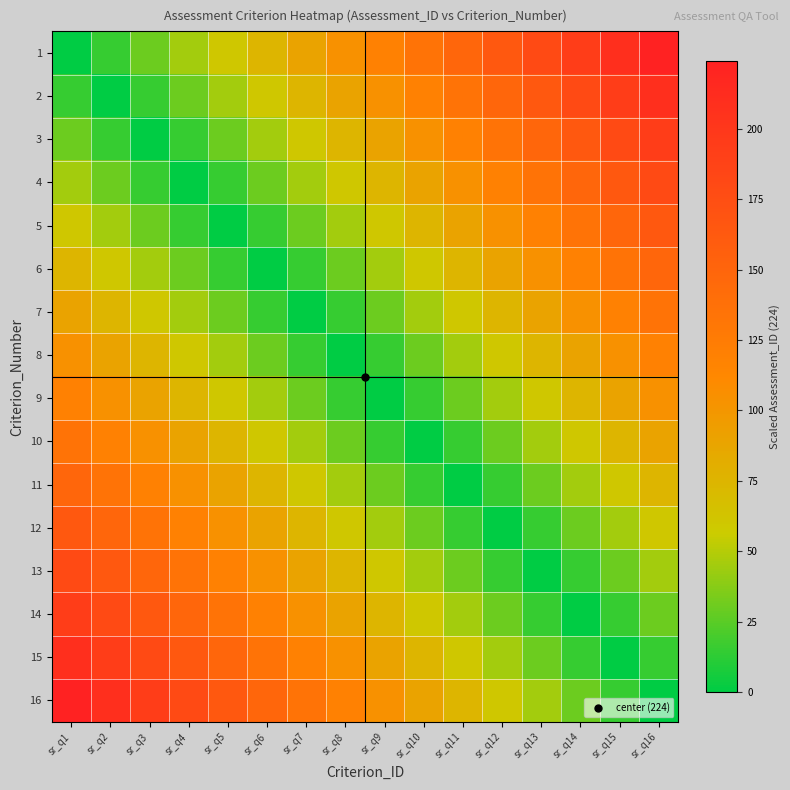

Reading left to right, list all the values displayed in this chart.

1: sr_q1=0.0	sr_q2=14.9	sr_q3=29.9	sr_q4=44.8	sr_q5=59.7	sr_q6=74.7	sr_q7=89.6	sr_q8=104.5	sr_q9=119.5	sr_q10=134.4	sr_q11=149.3	sr_q12=164.3	sr_q13=179.2	sr_q14=194.1	sr_q15=209.1	sr_q16=224.0
2: sr_q1=14.9	sr_q2=0.0	sr_q3=14.9	sr_q4=29.9	sr_q5=44.8	sr_q6=59.7	sr_q7=74.7	sr_q8=89.6	sr_q9=104.5	sr_q10=119.5	sr_q11=134.4	sr_q12=149.3	sr_q13=164.3	sr_q14=179.2	sr_q15=194.1	sr_q16=209.1
3: sr_q1=29.9	sr_q2=14.9	sr_q3=0.0	sr_q4=14.9	sr_q5=29.9	sr_q6=44.8	sr_q7=59.7	sr_q8=74.7	sr_q9=89.6	sr_q10=104.5	sr_q11=119.5	sr_q12=134.4	sr_q13=149.3	sr_q14=164.3	sr_q15=179.2	sr_q16=194.1
4: sr_q1=44.8	sr_q2=29.9	sr_q3=14.9	sr_q4=0.0	sr_q5=14.9	sr_q6=29.9	sr_q7=44.8	sr_q8=59.7	sr_q9=74.7	sr_q10=89.6	sr_q11=104.5	sr_q12=119.5	sr_q13=134.4	sr_q14=149.3	sr_q15=164.3	sr_q16=179.2
5: sr_q1=59.7	sr_q2=44.8	sr_q3=29.9	sr_q4=14.9	sr_q5=0.0	sr_q6=14.9	sr_q7=29.9	sr_q8=44.8	sr_q9=59.7	sr_q10=74.7	sr_q11=89.6	sr_q12=104.5	sr_q13=119.5	sr_q14=134.4	sr_q15=149.3	sr_q16=164.3
6: sr_q1=74.7	sr_q2=59.7	sr_q3=44.8	sr_q4=29.9	sr_q5=14.9	sr_q6=0.0	sr_q7=14.9	sr_q8=29.9	sr_q9=44.8	sr_q10=59.7	sr_q11=74.7	sr_q12=89.6	sr_q13=104.5	sr_q14=119.5	sr_q15=134.4	sr_q16=149.3
7: sr_q1=89.6	sr_q2=74.7	sr_q3=59.7	sr_q4=44.8	sr_q5=29.9	sr_q6=14.9	sr_q7=0.0	sr_q8=14.9	sr_q9=29.9	sr_q10=44.8	sr_q11=59.7	sr_q12=74.7	sr_q13=89.6	sr_q14=104.5	sr_q15=119.5	sr_q16=134.4
8: sr_q1=104.5	sr_q2=89.6	sr_q3=74.7	sr_q4=59.7	sr_q5=44.8	sr_q6=29.9	sr_q7=14.9	sr_q8=0.0	sr_q9=14.9	sr_q10=29.9	sr_q11=44.8	sr_q12=59.7	sr_q13=74.7	sr_q14=89.6	sr_q15=104.5	sr_q16=119.5
9: sr_q1=119.5	sr_q2=104.5	sr_q3=89.6	sr_q4=74.7	sr_q5=59.7	sr_q6=44.8	sr_q7=29.9	sr_q8=14.9	sr_q9=0.0	sr_q10=14.9	sr_q11=29.9	sr_q12=44.8	sr_q13=59.7	sr_q14=74.7	sr_q15=89.6	sr_q16=104.5
10: sr_q1=134.4	sr_q2=119.5	sr_q3=104.5	sr_q4=89.6	sr_q5=74.7	sr_q6=59.7	sr_q7=44.8	sr_q8=29.9	sr_q9=14.9	sr_q10=0.0	sr_q11=14.9	sr_q12=29.9	sr_q13=44.8	sr_q14=59.7	sr_q15=74.7	sr_q16=89.6
11: sr_q1=149.3	sr_q2=134.4	sr_q3=119.5	sr_q4=104.5	sr_q5=89.6	sr_q6=74.7	sr_q7=59.7	sr_q8=44.8	sr_q9=29.9	sr_q10=14.9	sr_q11=0.0	sr_q12=14.9	sr_q13=29.9	sr_q14=44.8	sr_q15=59.7	sr_q16=74.7
12: sr_q1=164.3	sr_q2=149.3	sr_q3=134.4	sr_q4=119.5	sr_q5=104.5	sr_q6=89.6	sr_q7=74.7	sr_q8=59.7	sr_q9=44.8	sr_q10=29.9	sr_q11=14.9	sr_q12=0.0	sr_q13=14.9	sr_q14=29.9	sr_q15=44.8	sr_q16=59.7
13: sr_q1=179.2	sr_q2=164.3	sr_q3=149.3	sr_q4=134.4	sr_q5=119.5	sr_q6=104.5	sr_q7=89.6	sr_q8=74.7	sr_q9=59.7	sr_q10=44.8	sr_q11=29.9	sr_q12=14.9	sr_q13=0.0	sr_q14=14.9	sr_q15=29.9	sr_q16=44.8
14: sr_q1=194.1	sr_q2=179.2	sr_q3=164.3	sr_q4=149.3	sr_q5=134.4	sr_q6=119.5	sr_q7=104.5	sr_q8=89.6	sr_q9=74.7	sr_q10=59.7	sr_q11=44.8	sr_q12=29.9	sr_q13=14.9	sr_q14=0.0	sr_q15=14.9	sr_q16=29.9
15: sr_q1=209.1	sr_q2=194.1	sr_q3=179.2	sr_q4=164.3	sr_q5=149.3	sr_q6=134.4	sr_q7=119.5	sr_q8=104.5	sr_q9=89.6	sr_q10=74.7	sr_q11=59.7	sr_q12=44.8	sr_q13=29.9	sr_q14=14.9	sr_q15=0.0	sr_q16=14.9
16: sr_q1=224.0	sr_q2=209.1	sr_q3=194.1	sr_q4=179.2	sr_q5=164.3	sr_q6=149.3	sr_q7=134.4	sr_q8=119.5	sr_q9=104.5	sr_q10=89.6	sr_q11=74.7	sr_q12=59.7	sr_q13=44.8	sr_q14=29.9	sr_q15=14.9	sr_q16=0.0